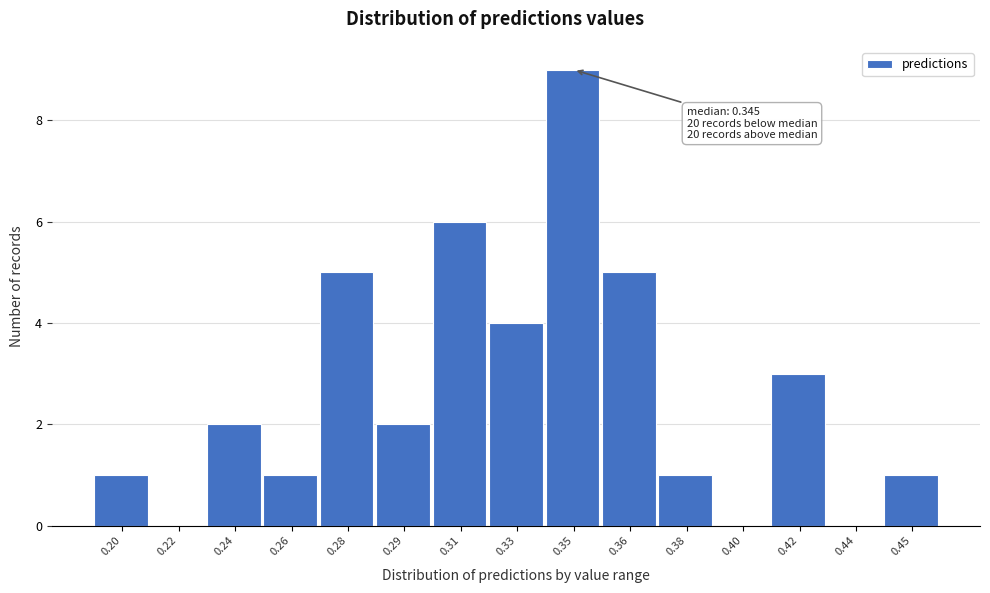

Reading left to right, transcribe all the data shown in this chart.

0.20=1	0.22=0	0.24=2	0.26=1	0.28=5	0.29=2	0.31=6	0.33=4	0.35=9	0.36=5	0.38=1	0.40=0	0.42=3	0.44=0	0.45=1